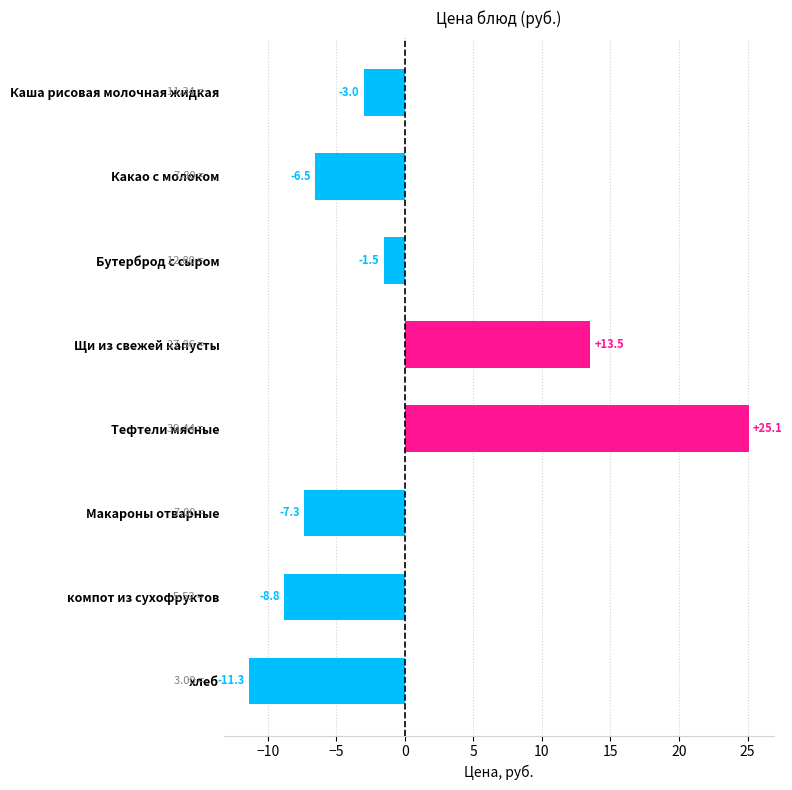

What is the smallest value displayed?

-11.3